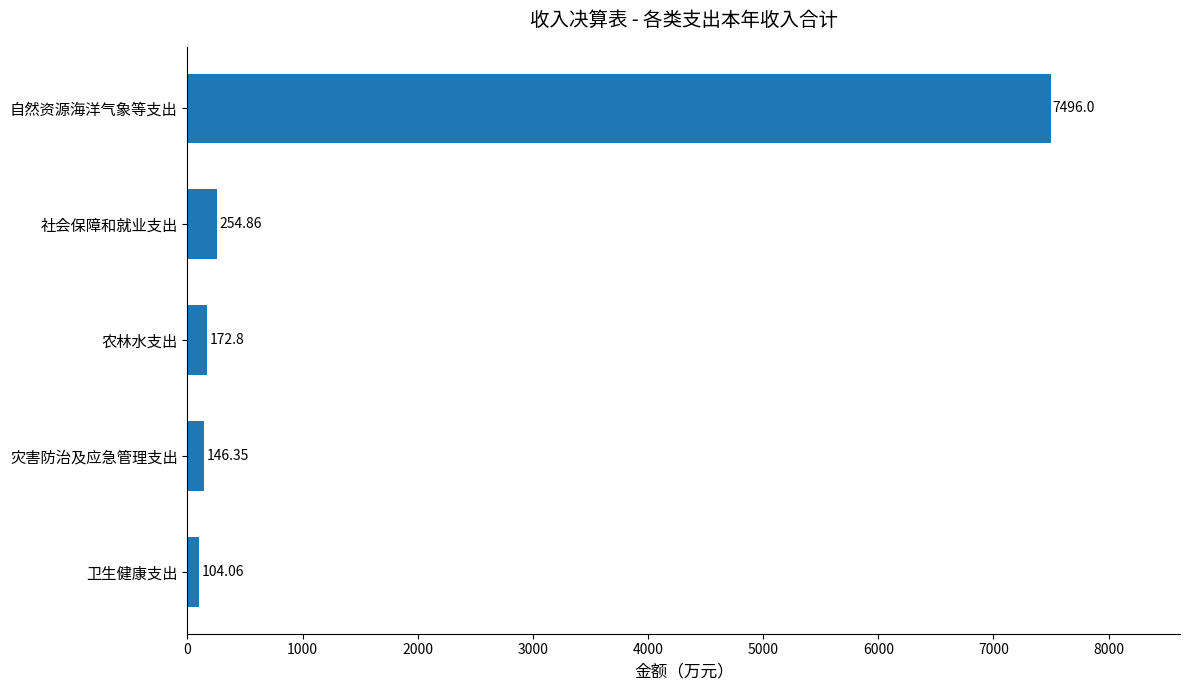

List the labels in order of value, largest first.

自然资源海洋气象等支出, 社会保障和就业支出, 农林水支出, 灾害防治及应急管理支出, 卫生健康支出